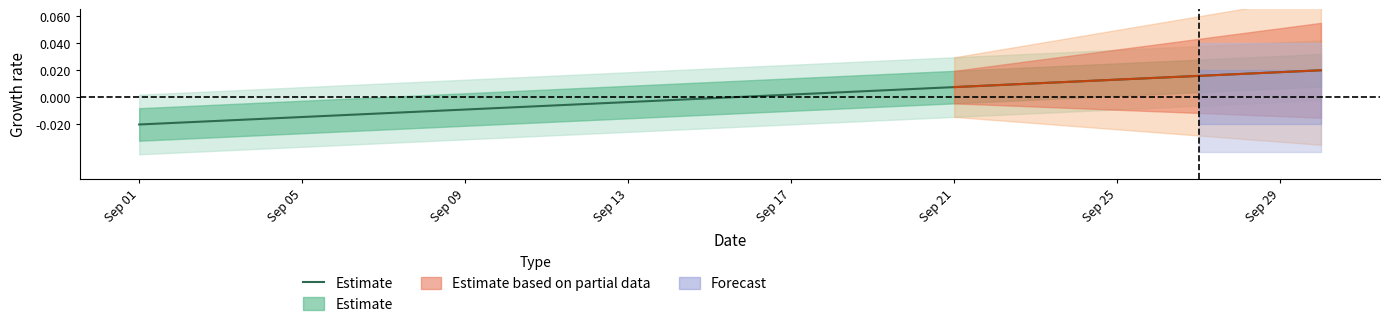

The chart shows a value of -0.0 at 9. True or false?

True